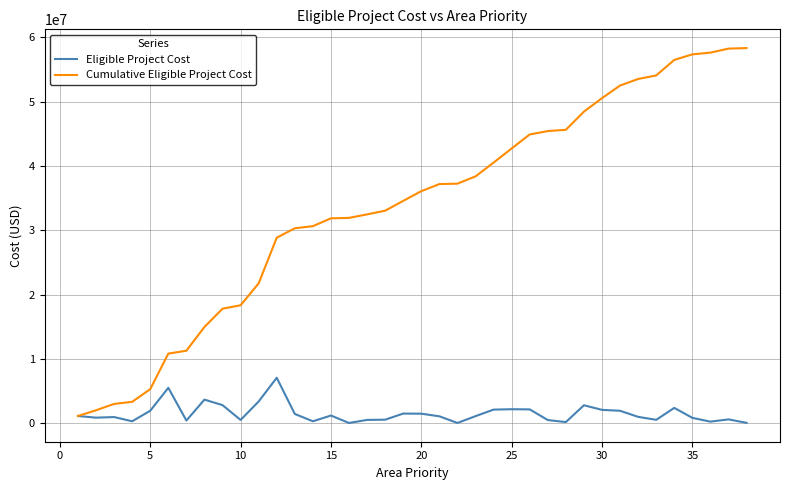

Which series has the largest total across all categories?

Cumulative Eligible Project Cost